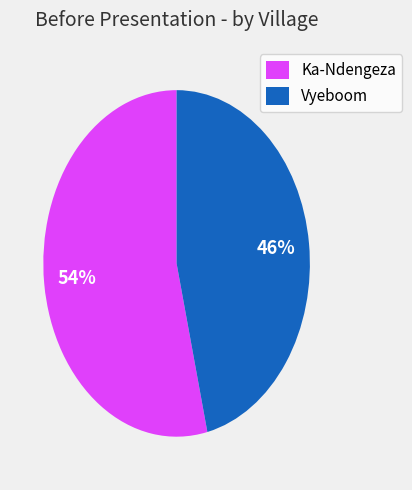

Between Vyeboom and Ka-Ndengeza, which is larger?

Ka-Ndengeza